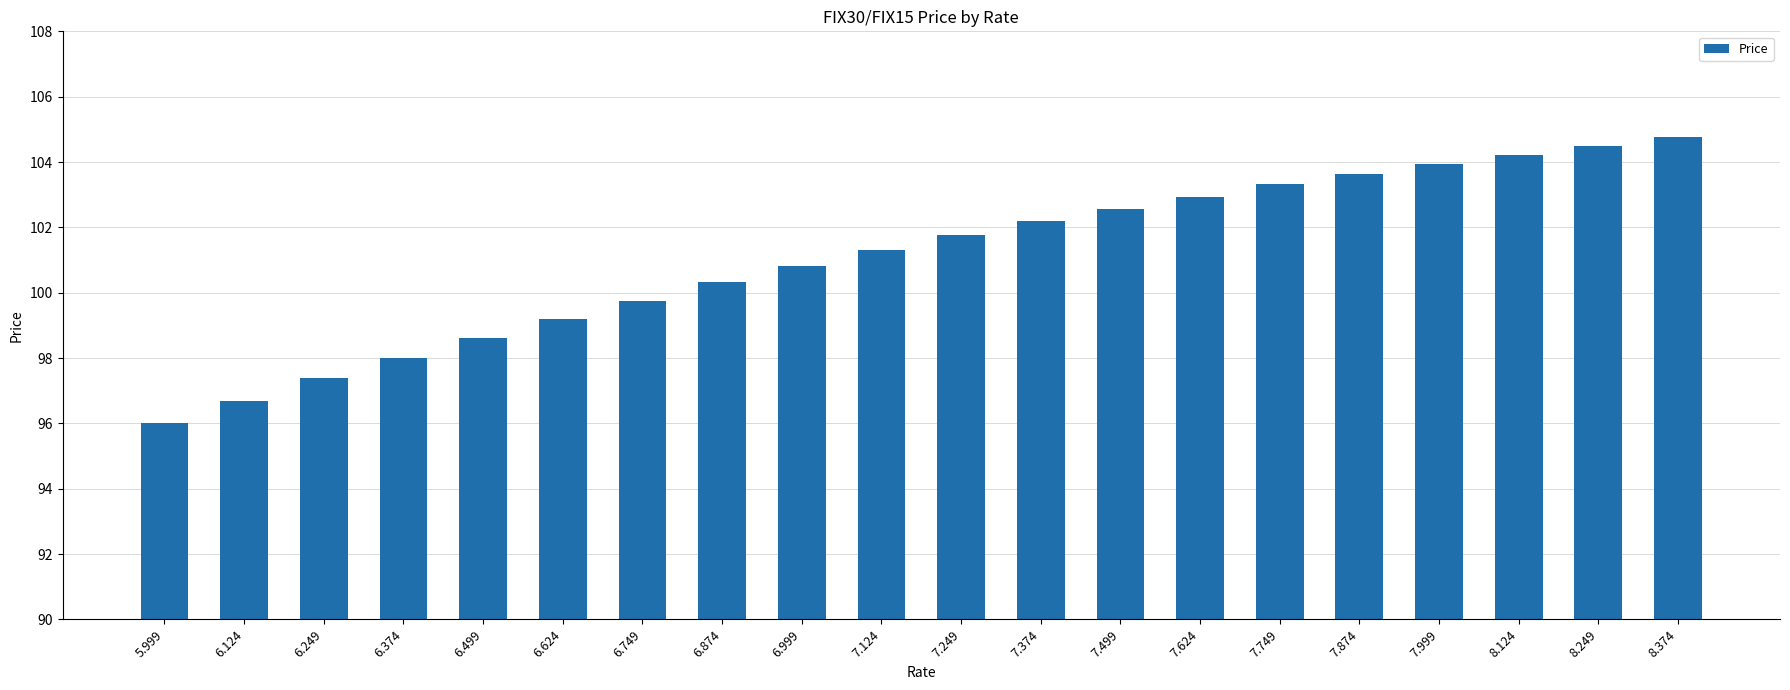

List the labels in order of value, smallest first.

5.999, 6.124, 6.249, 6.374, 6.499, 6.624, 6.749, 6.874, 6.999, 7.124, 7.249, 7.374, 7.499, 7.624, 7.749, 7.874, 7.999, 8.124, 8.249, 8.374